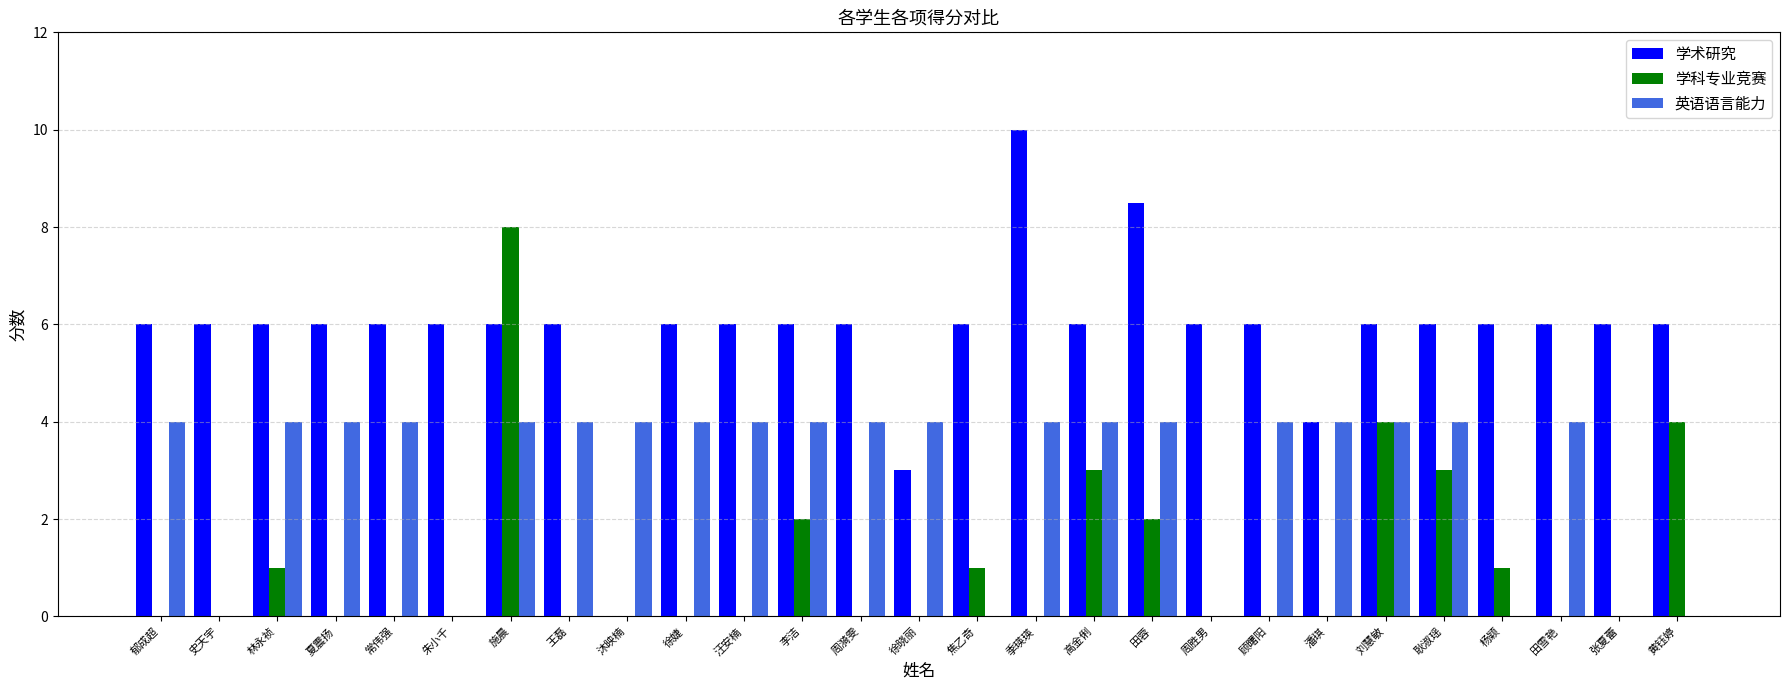

How many data points does each series have?

27